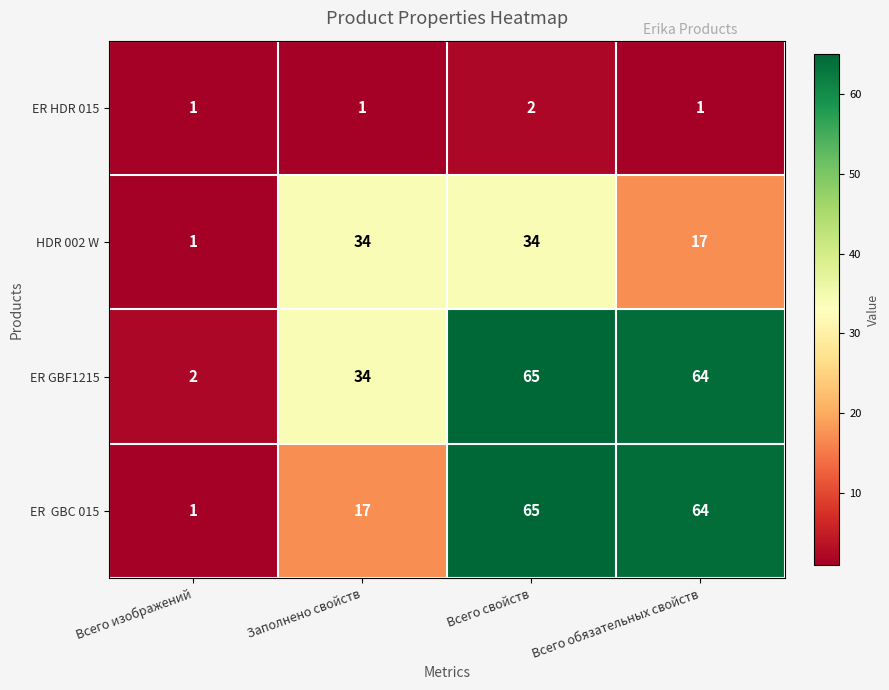

Is it true that HDR 002 W equals 28 at Всего обязательных свойств?

False